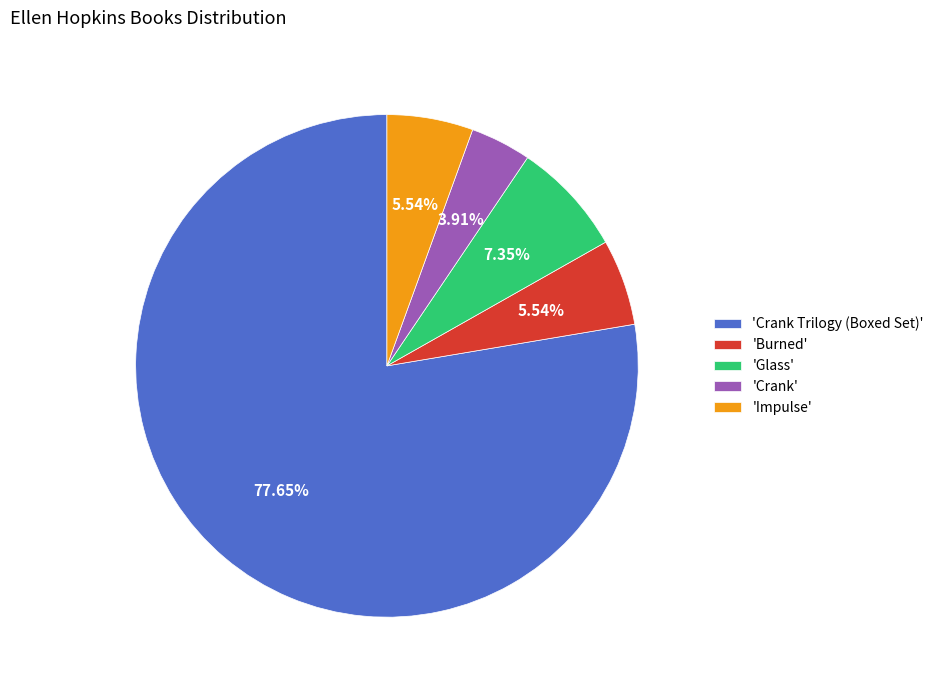

How many segments does this pie chart have?

5